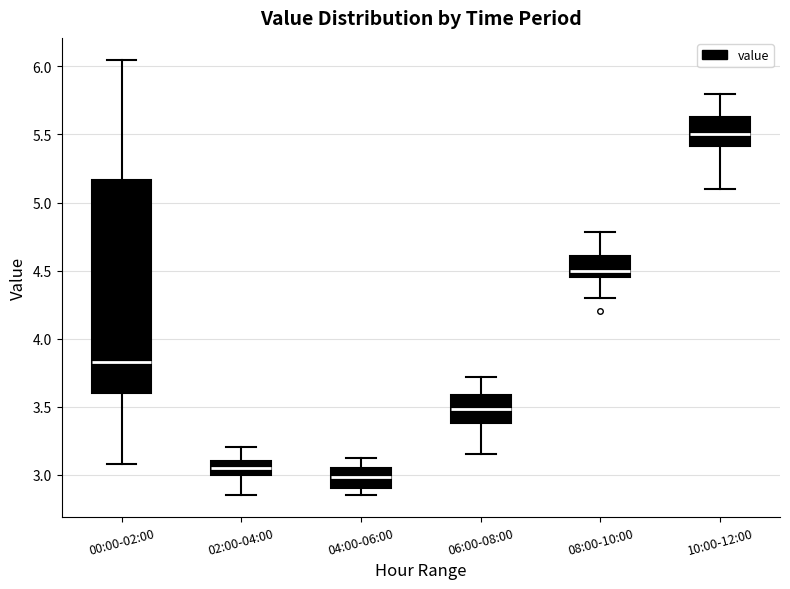

Which box has the lowest median line?

04:00-06:00